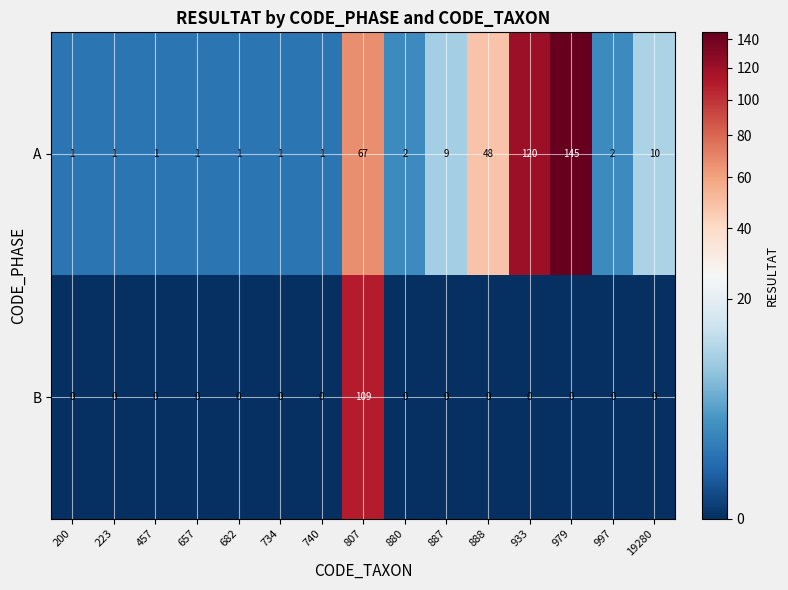

Reading left to right, extract all data points from this chart.

A: 200=1	223=1	457=1	657=1	682=1	734=1	740=1	807=67	880=2	887=9	888=48	933=120	979=145	997=2	19280=10
B: 200=0	223=0	457=0	657=0	682=0	734=0	740=0	807=109	880=0	887=0	888=0	933=0	979=0	997=0	19280=0